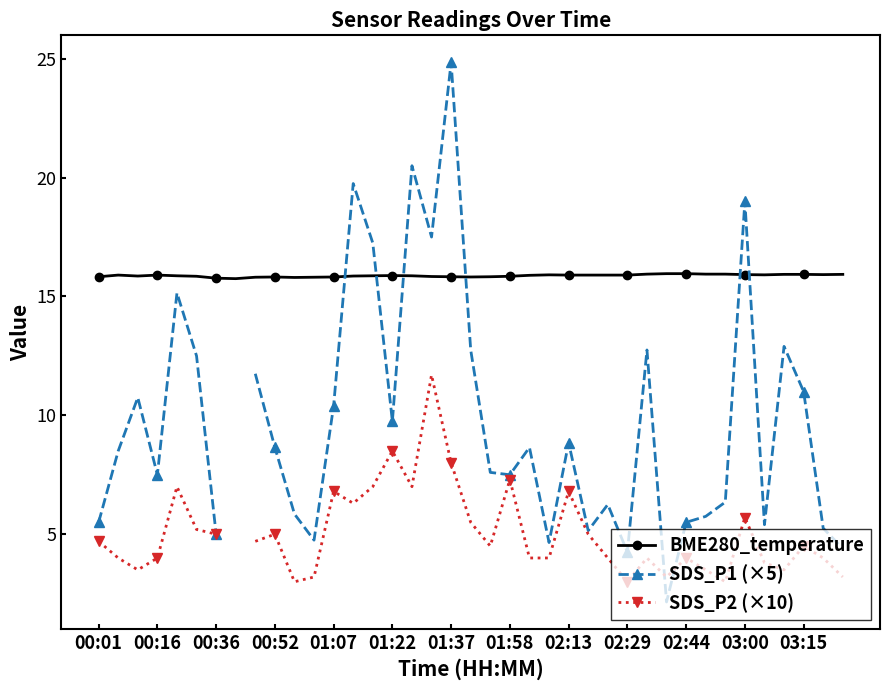

True or false: BME280_temperature has a value of 15.8 at 01:58.

True